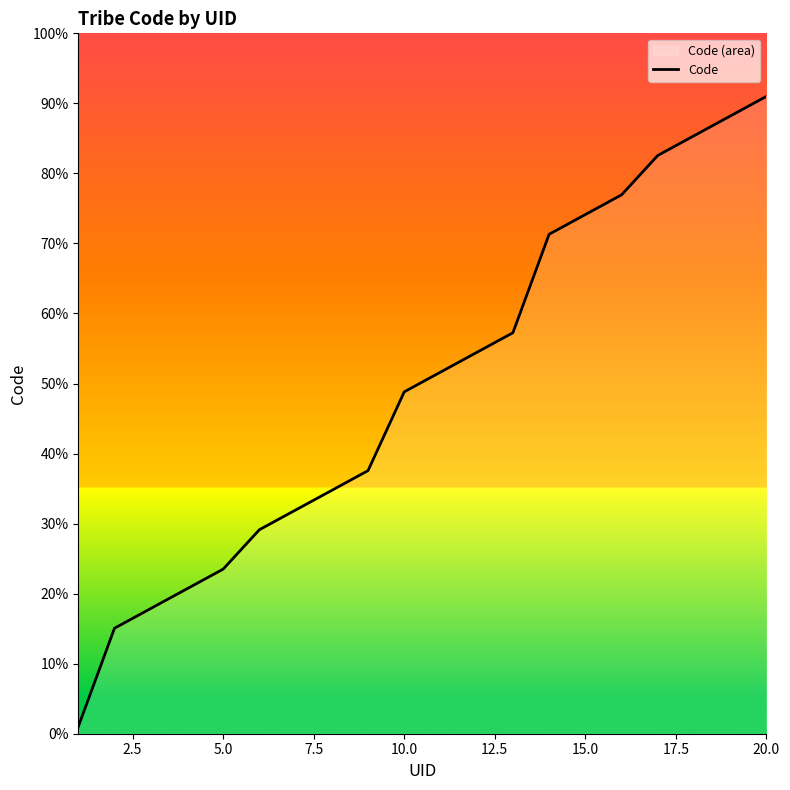

What is the sum of the values at 5.0 and 15.0?

97.6